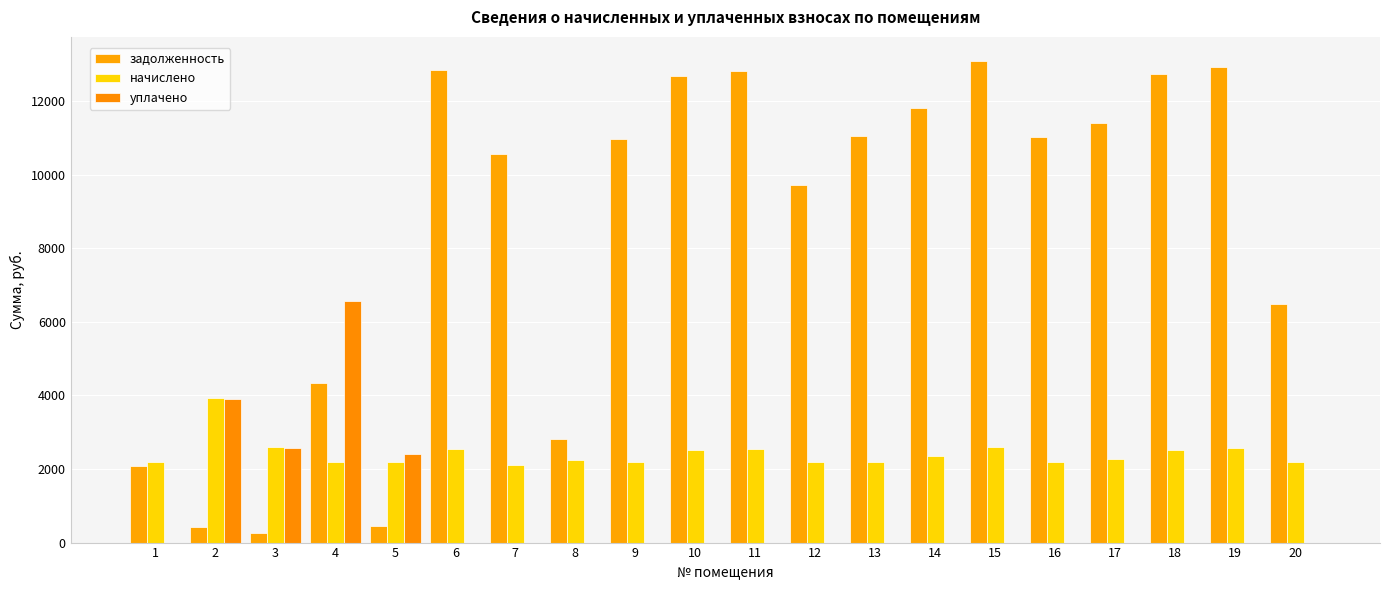

What is the sum of all начислено values?

48340.9